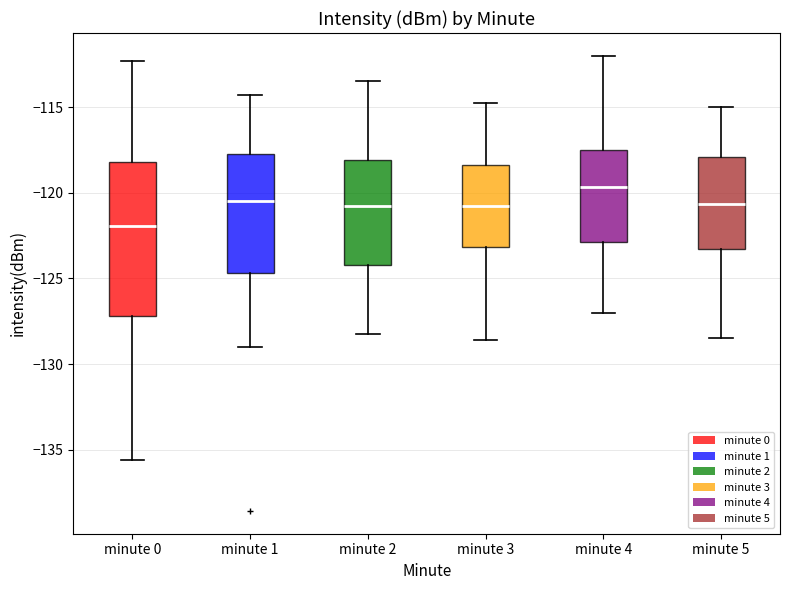

Where is the lower edge of the box for minute 5 on the y-axis? The values are not printed on the chart, so give them approximately, as read against the axis.

-123.5